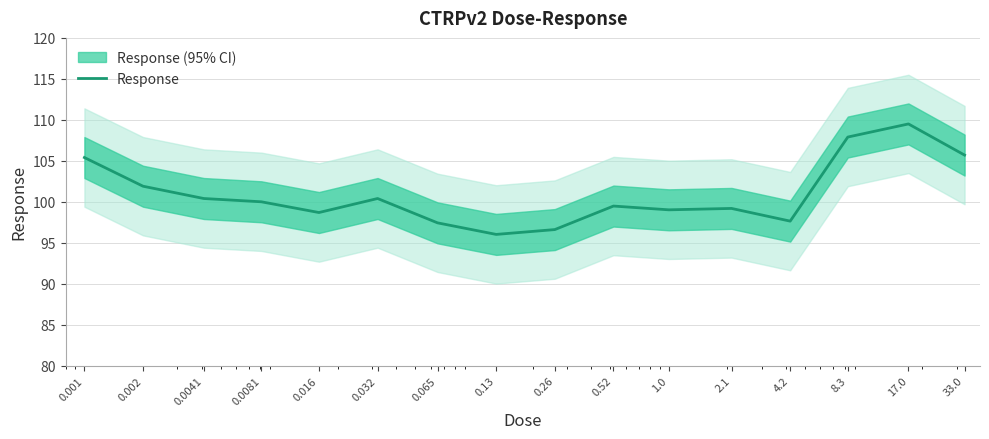

Does the chart have visible grid lines?

Yes